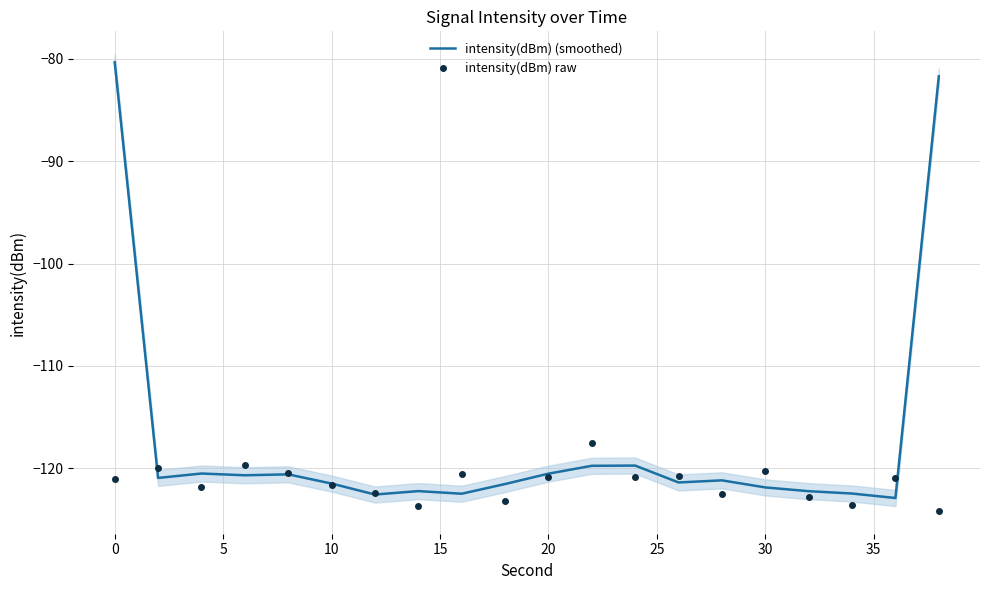

In intensity(dBm) (smoothed), how many points are lower than both neighbors (excluding endpoints)?

6